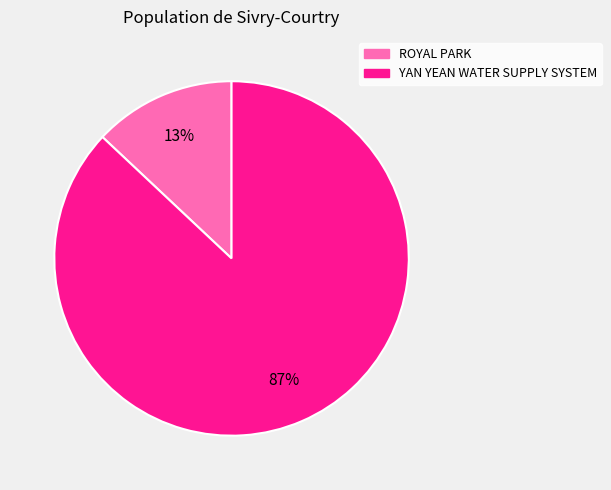

Combined, do YAN YEAN WATER SUPPLY SYSTEM and ROYAL PARK account for over 50%?

Yes